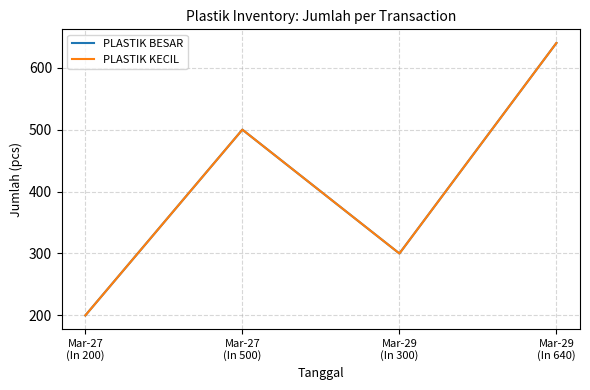

How many lines are shown in the chart?

2